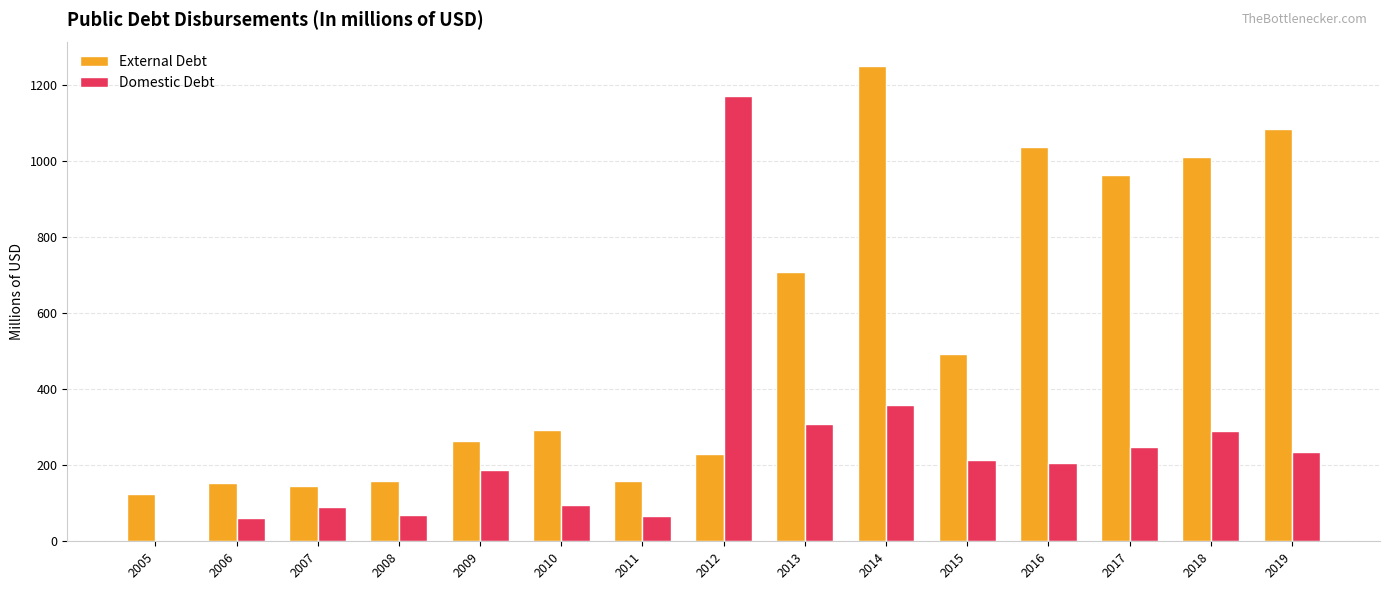

Is it true that External Debt equals 630.3 at 2017?

False